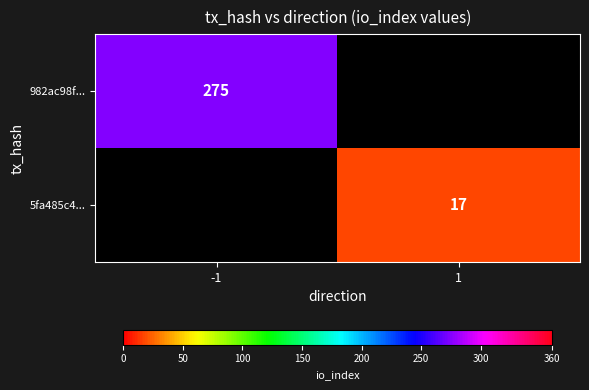

The value of 5fa485c4... at 1 is 17. True or false?

True